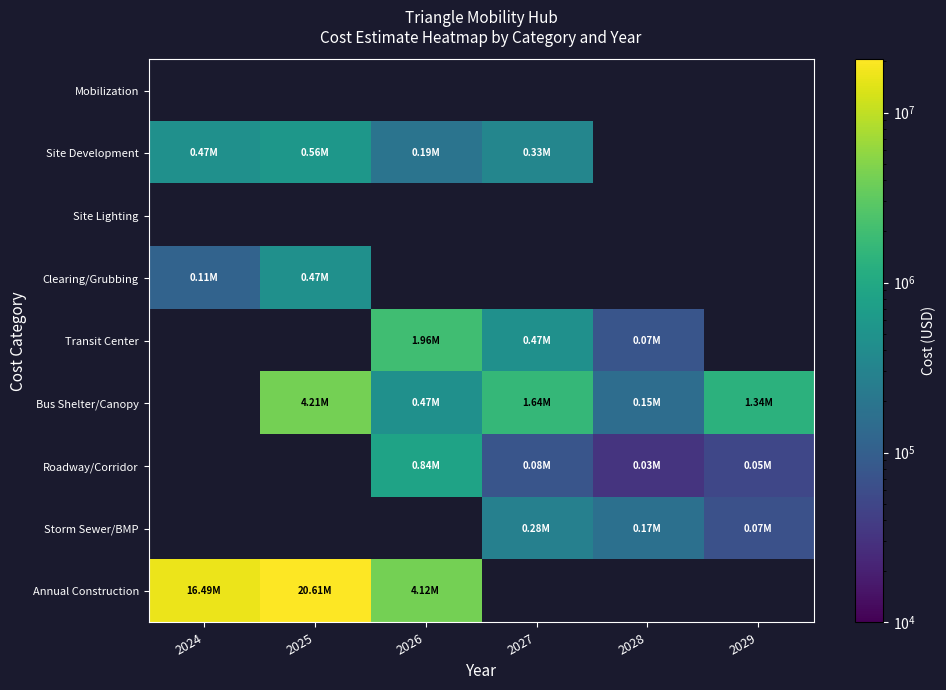

Which category has the lowest value across all series?

2028